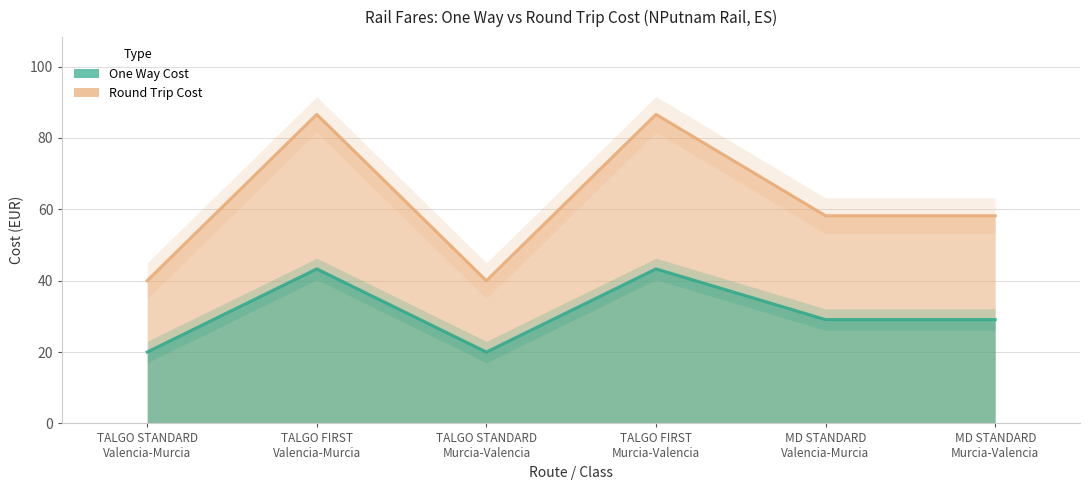

What is the label of the 6th point from the left?

MD STANDARD
Murcia-Valencia